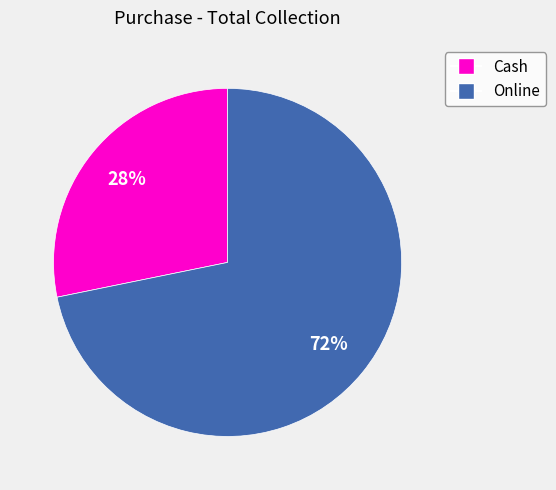

What percentage is the Online slice, to the nearest percent?

72%